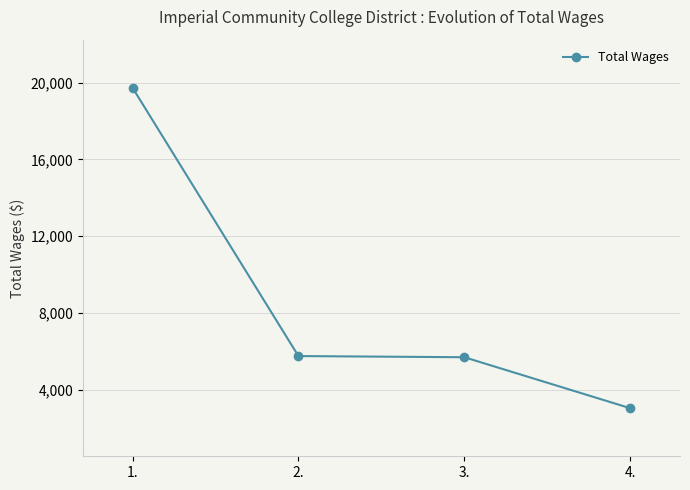

What is the approximate value at 2., to the nearest 10?

5750